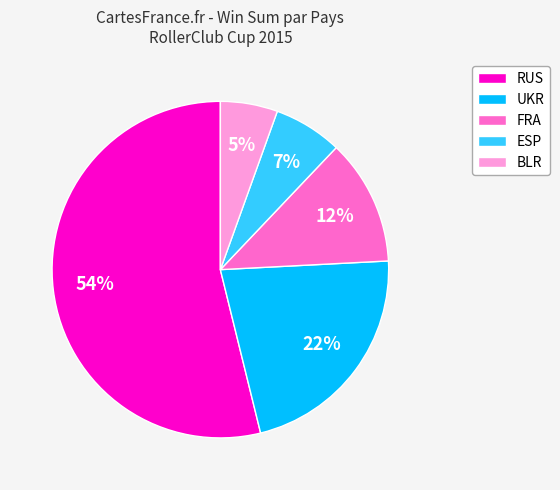

The BLR slice represents 5% of the pie. True or false?

True